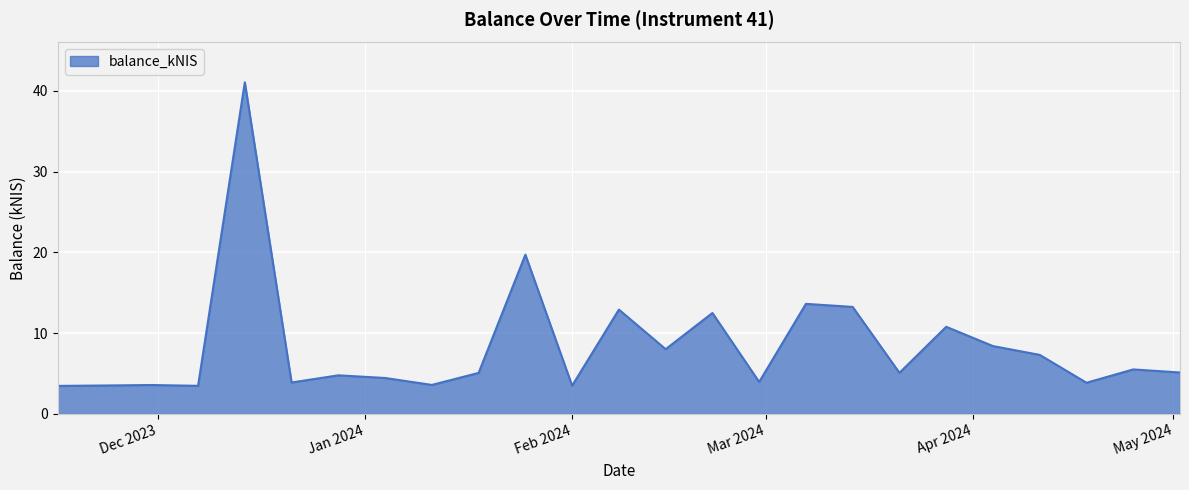

How many lines are shown in the chart?

1